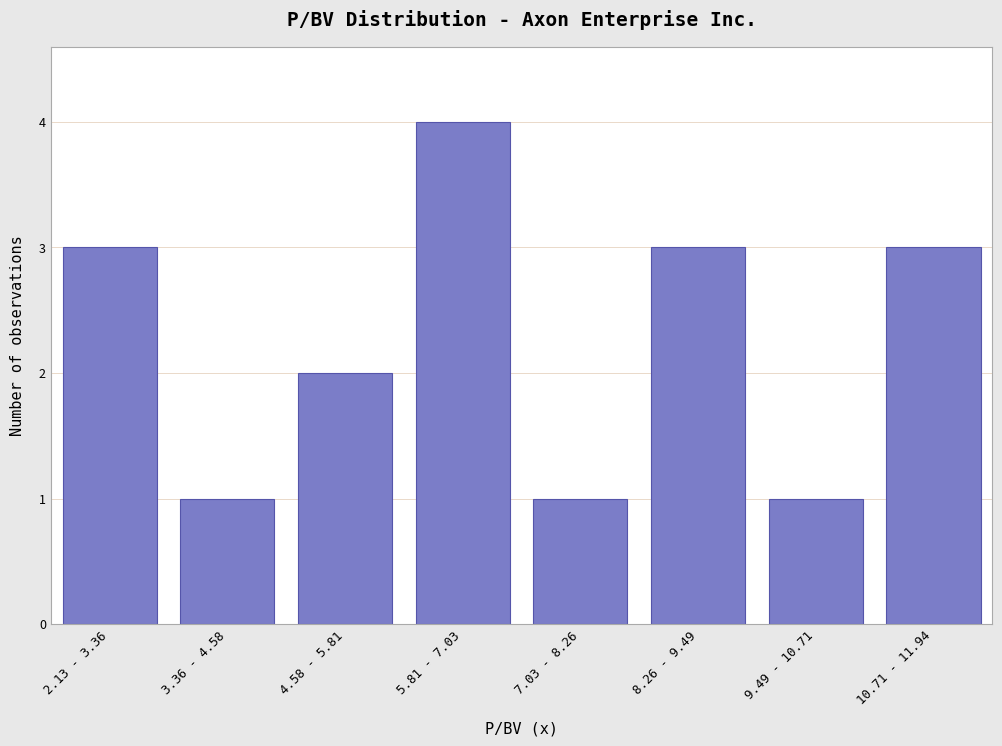

Reading left to right, transcribe all the data shown in this chart.

2.13 - 3.36=3	3.36 - 4.58=1	4.58 - 5.81=2	5.81 - 7.03=4	7.03 - 8.26=1	8.26 - 9.49=3	9.49 - 10.71=1	10.71 - 11.94=3